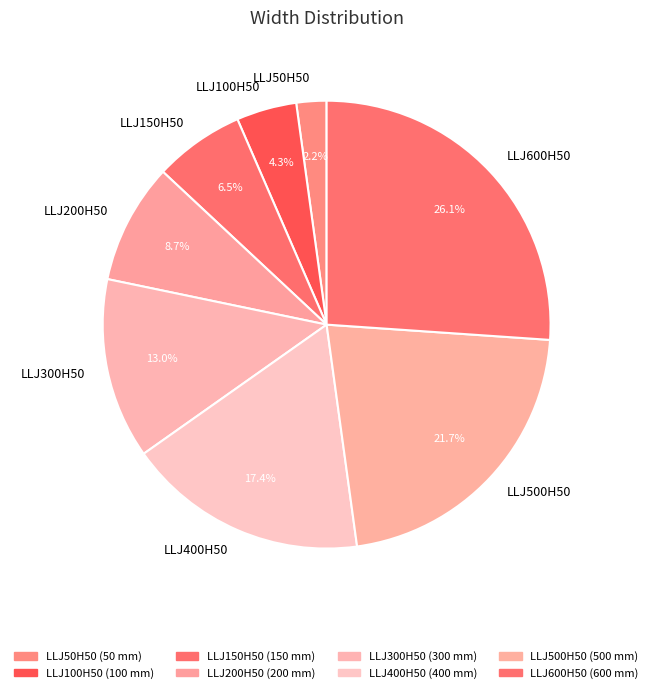

What is the total percentage of LLJ150H50 and LLJ600H50?

32.6%